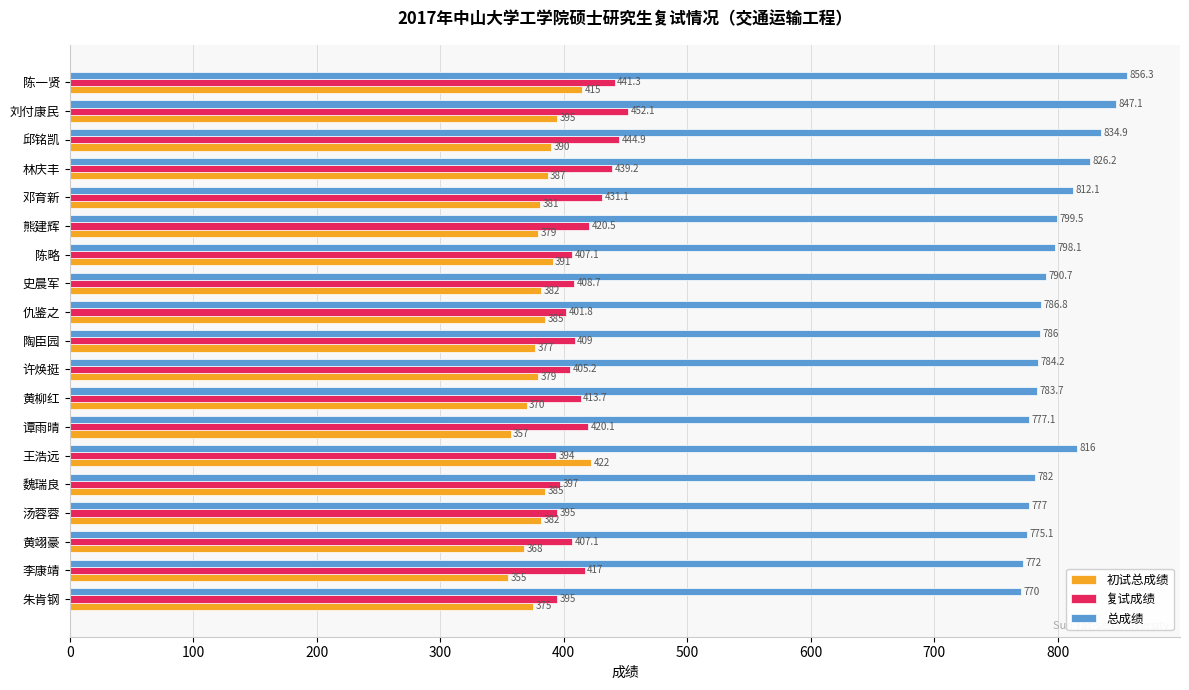

Which series has the largest total across all categories?

总成绩